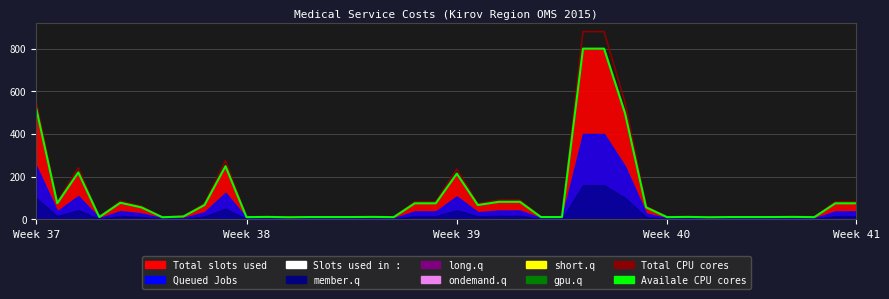

True or false: Availale CPU cores has more than 0 points higher than both neighbors.

True